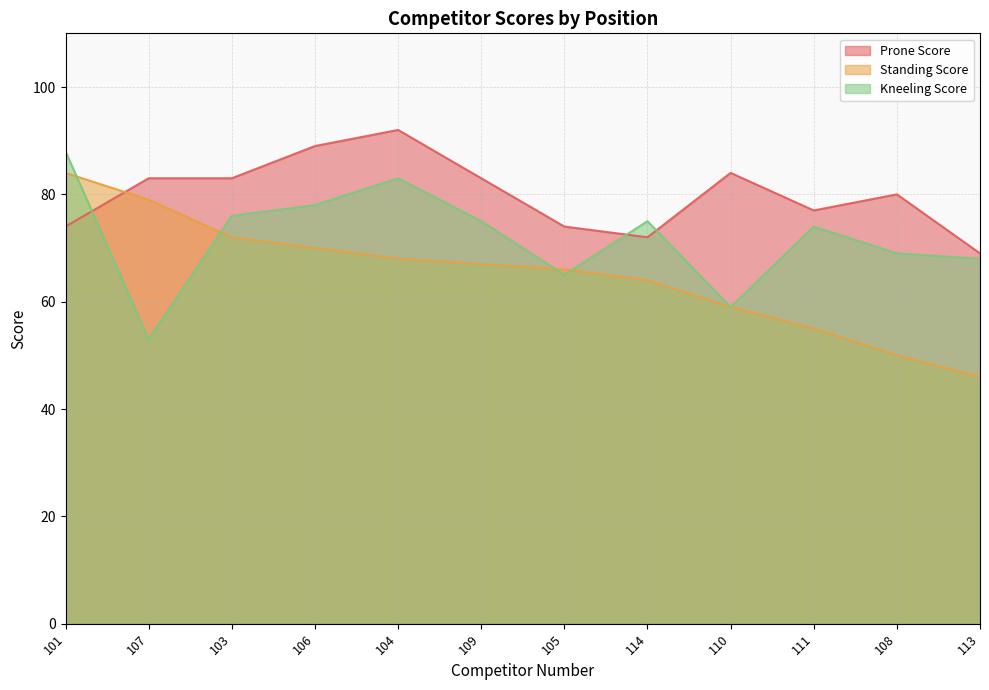

What is the sum of all Kneeling Score values?

863